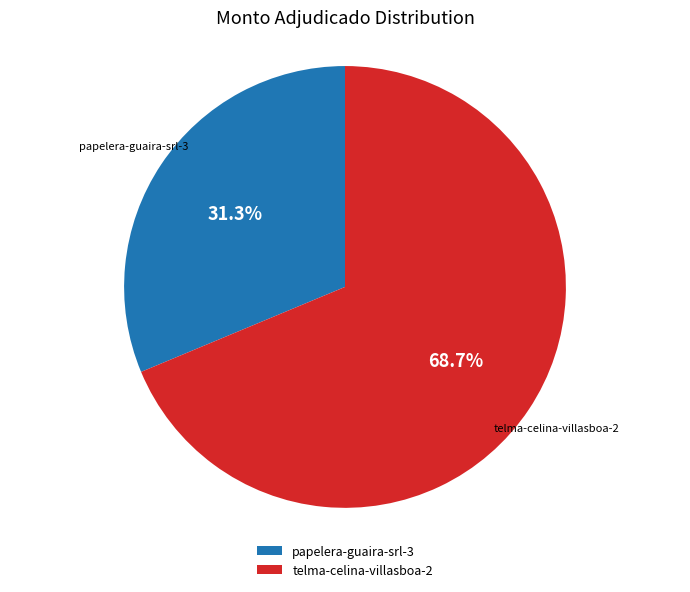

What is the largest slice in the pie chart?

telma-celina-villasboa-2